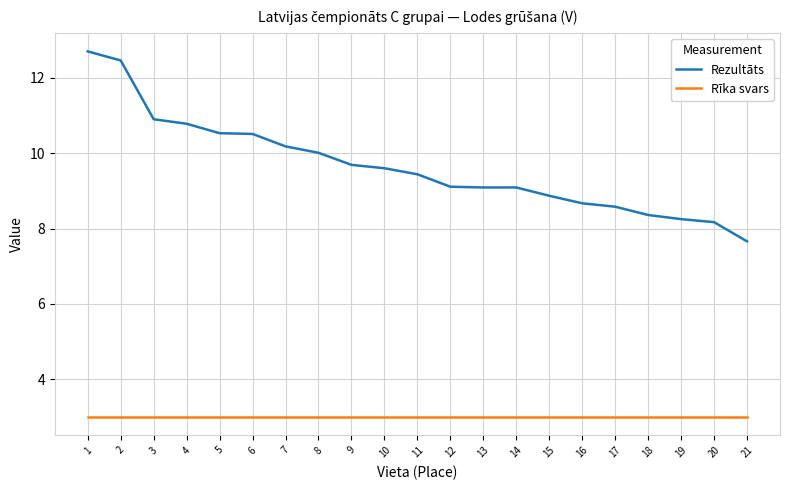

Which series has the largest total across all categories?

Rezultāts